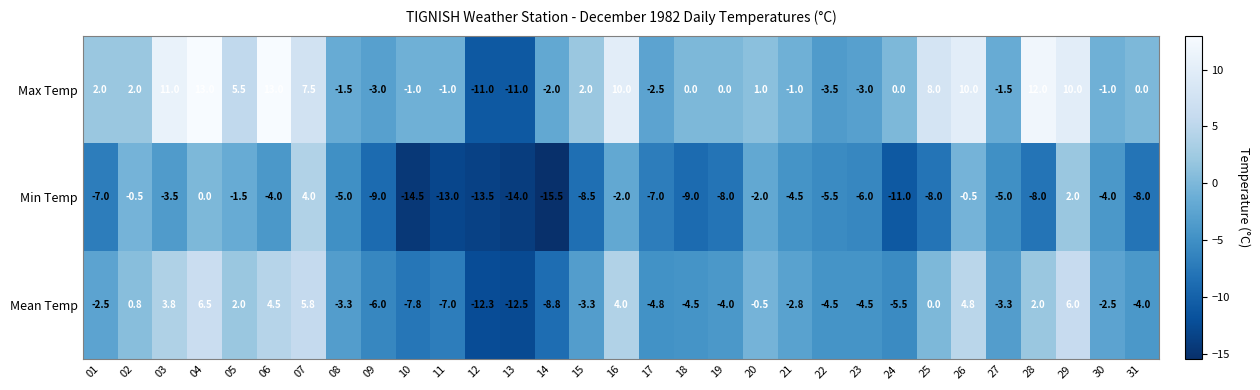

What is the minimum value for Min Temp?

-15.5